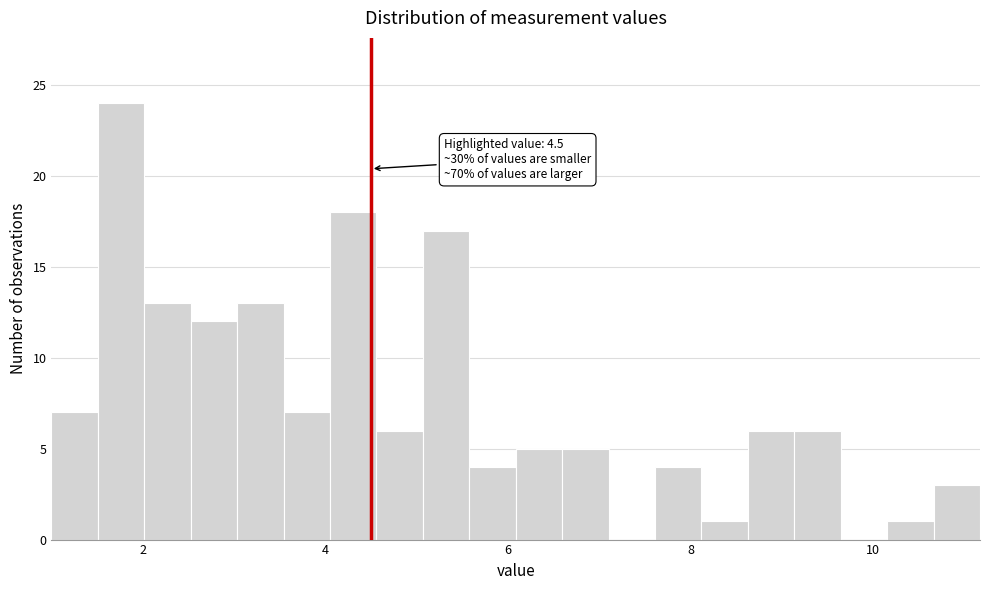

Read against the x-axis, roughly where is the centre of the tallest bar?

1.8